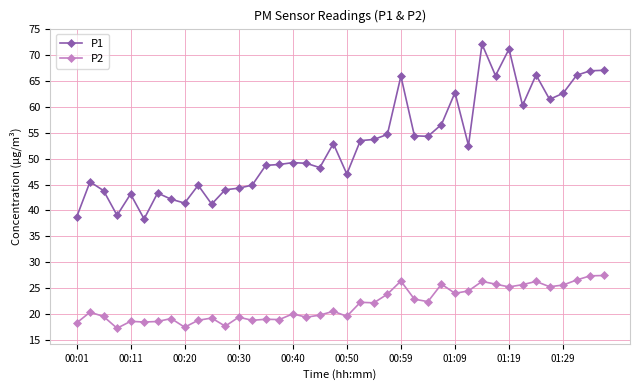

Does the chart have visible grid lines?

Yes